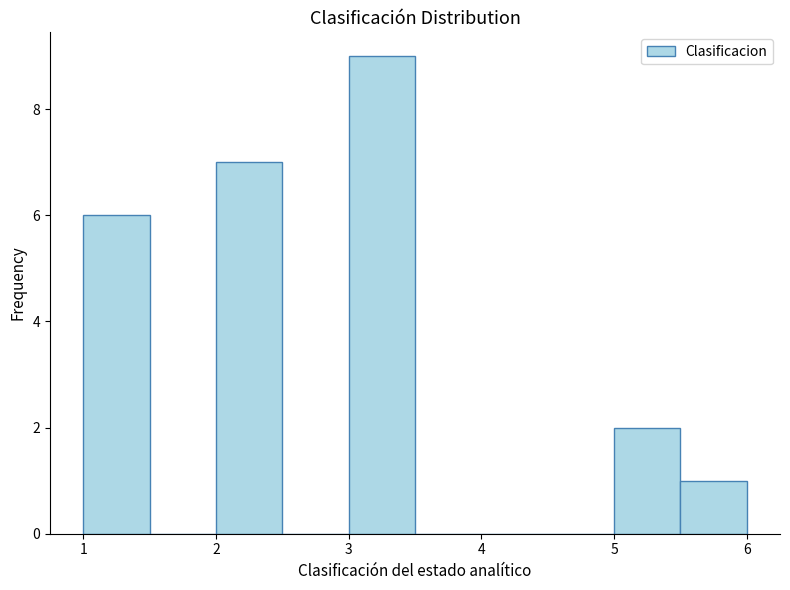

How tall is the bar that spans 5.5 to 6.0 on the x-axis? The values are not printed on the chart, so give them approximately, as read against the axis.

1